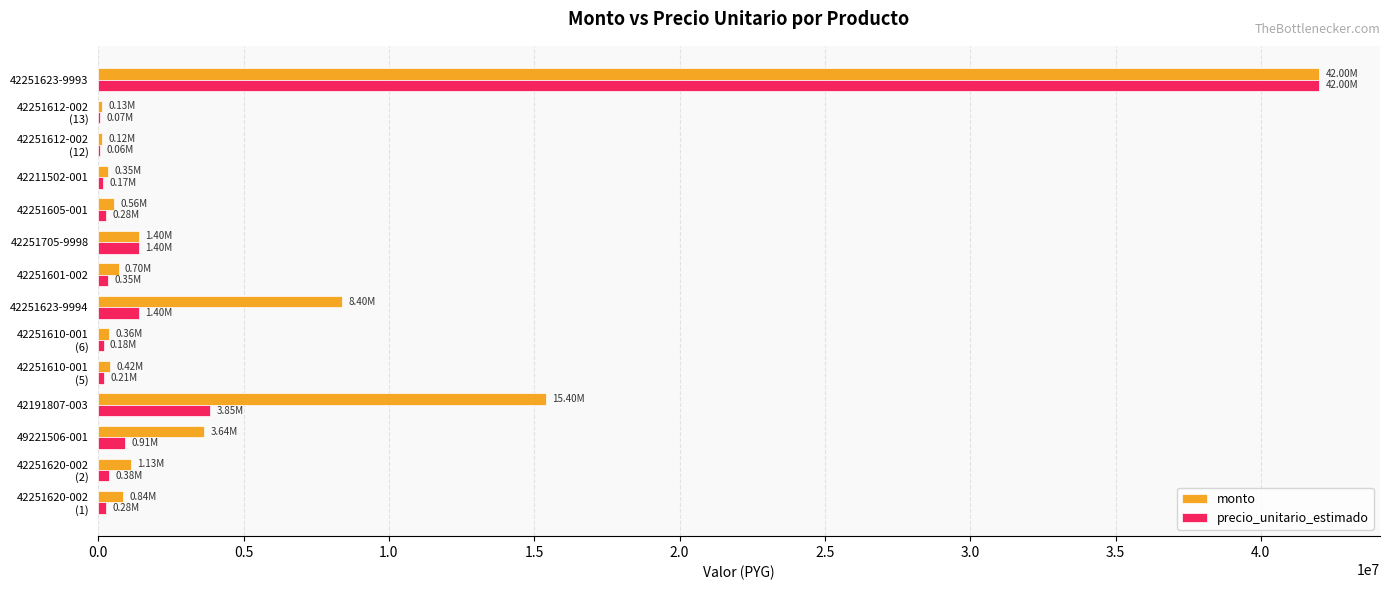

What is the maximum value for precio_unitario_estimado?

42000000